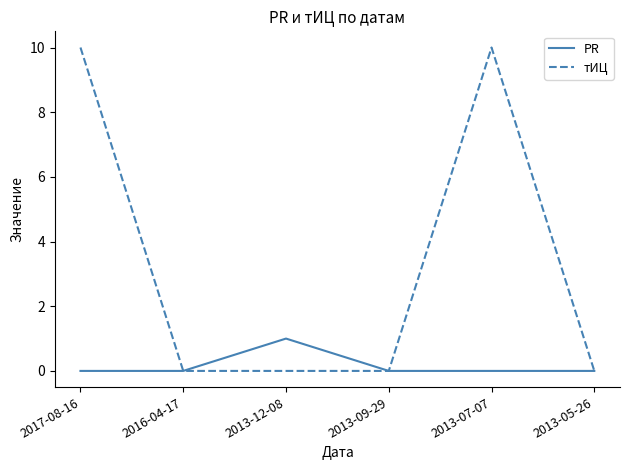

Which series has the widest spread of values?

тИЦ